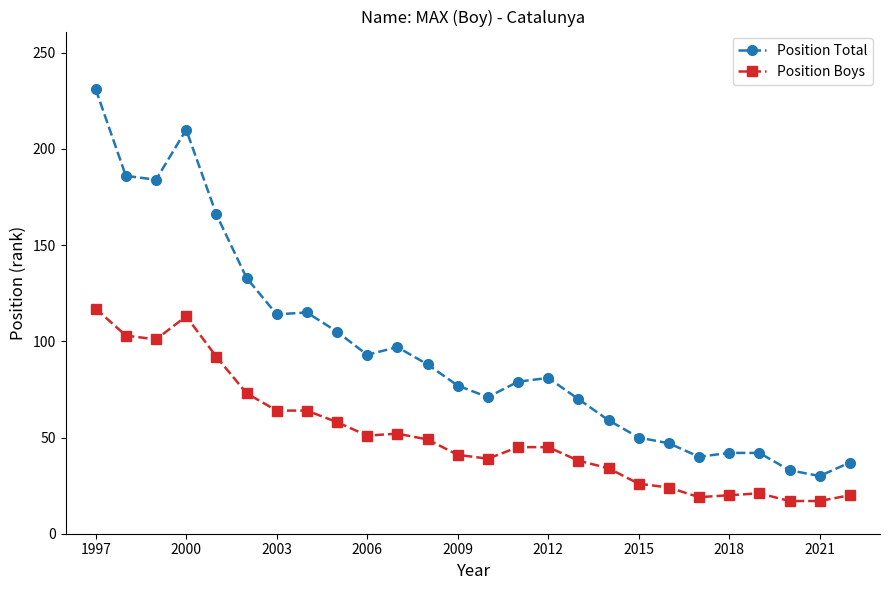

Which series has the largest total across all categories?

Position Total